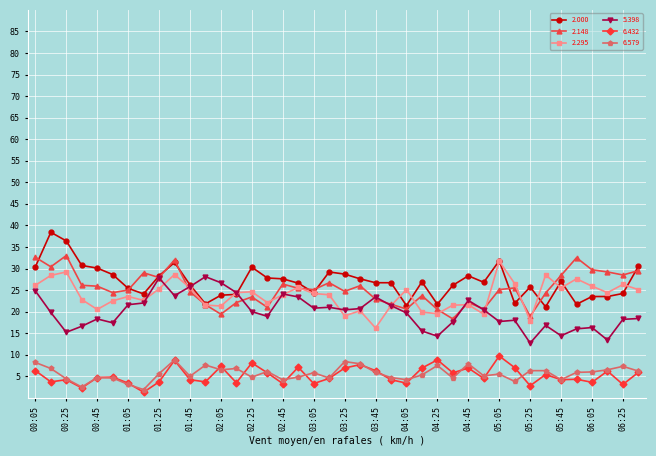

What is the value of the 5.398 point at the 28th from the left?

17.6